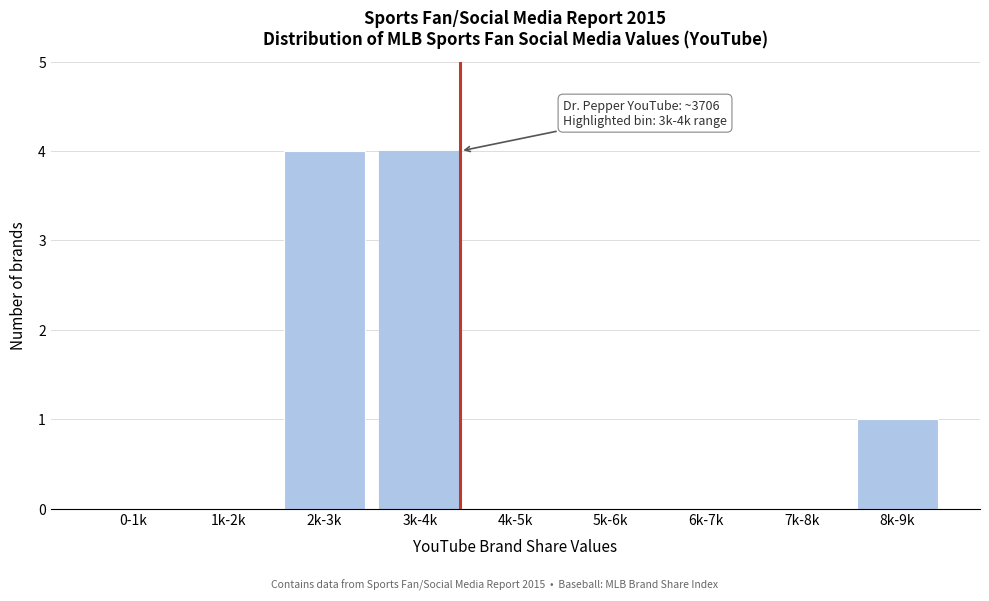

Reading right to left, list all the values displayed in this chart.

8k-9k=1	7k-8k=0	6k-7k=0	5k-6k=0	4k-5k=0	3k-4k=4	2k-3k=4	1k-2k=0	0-1k=0